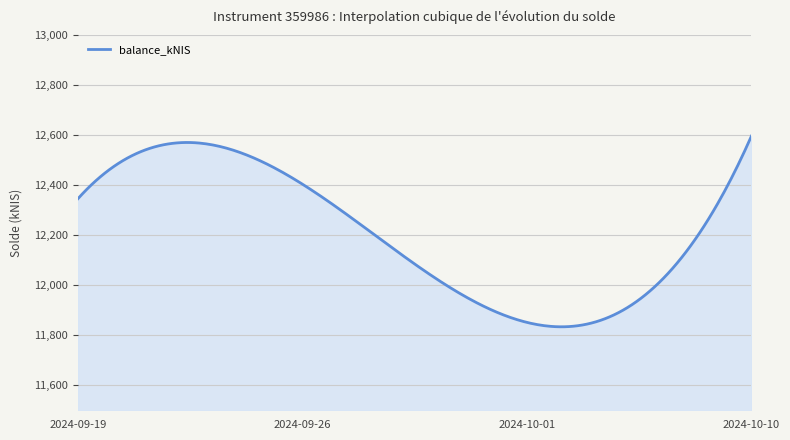

What is the greatest value displayed?

12595.7